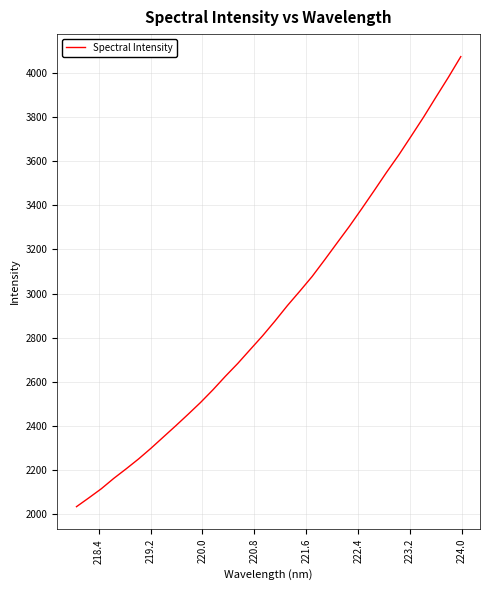

What is the difference between the maximum and minimum values?

2039.0